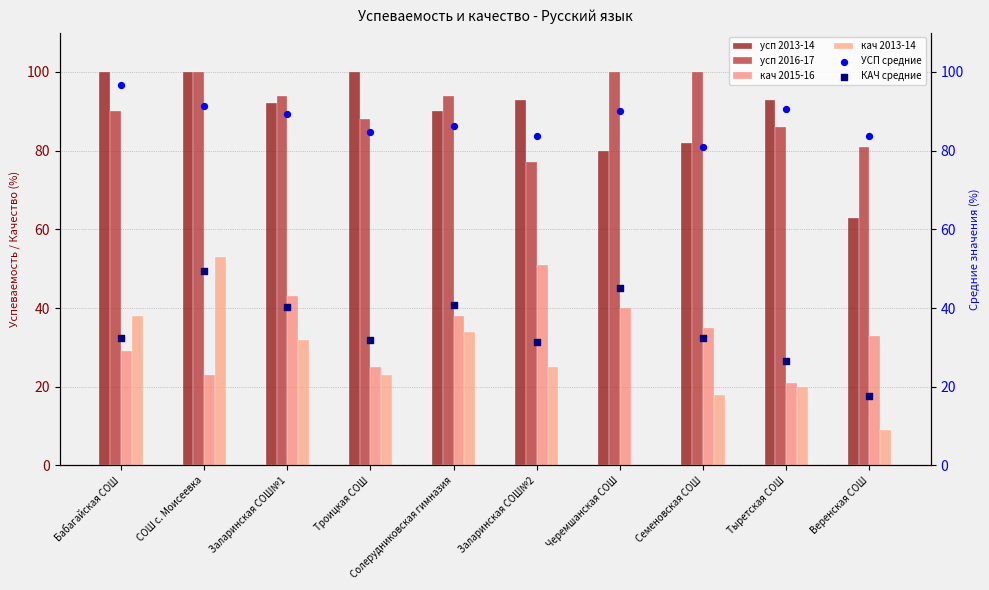

Is the value of кач 2015-16 at Заларинская СОШ№1 greater than the value of усп 2016-17 at Черемшанская СОШ?

No